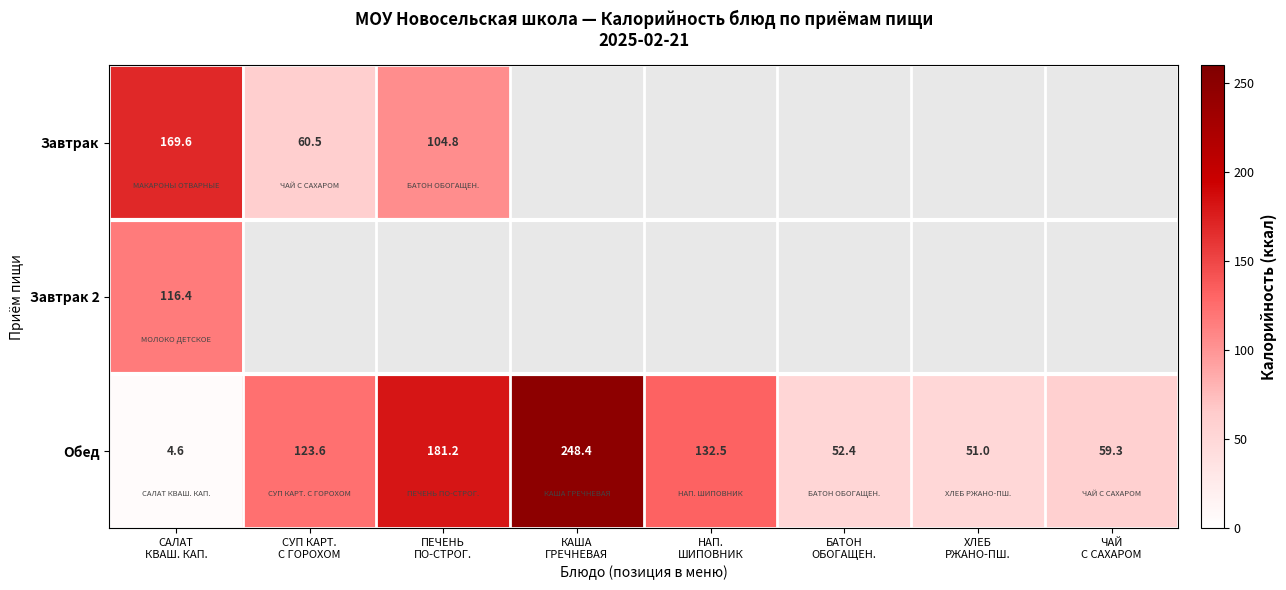

What is the difference between the maximum and minimum values in the Обед series?

243.8